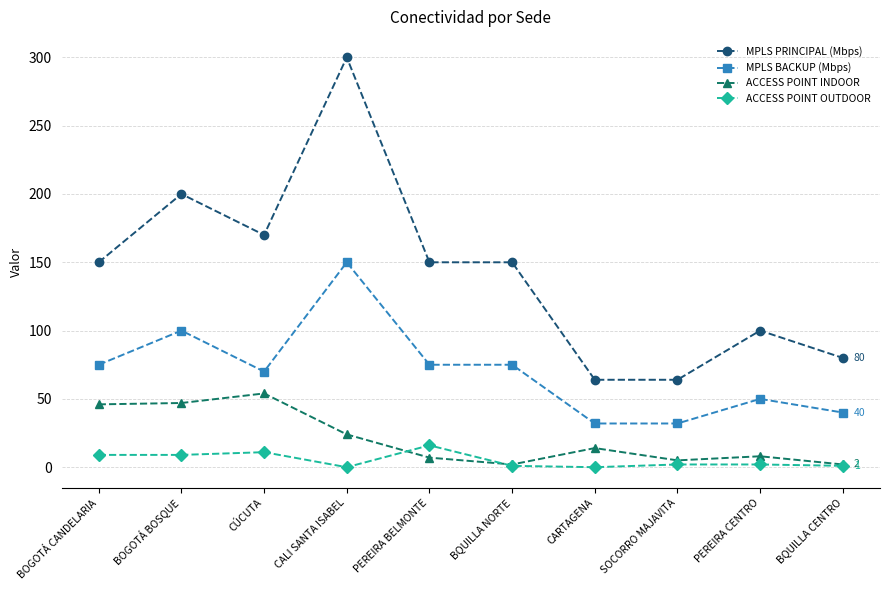

True or false: ACCESS POINT OUTDOOR has a value of 16 at PEREIRA BELMONTE.

True